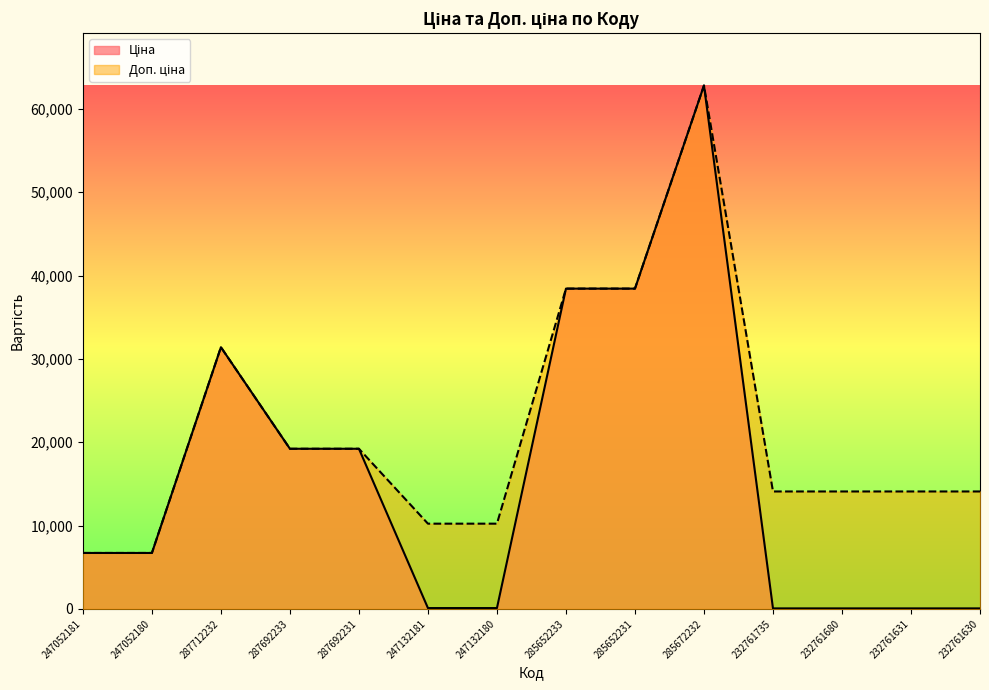

What is the average value of the Ціна series?

15954.8